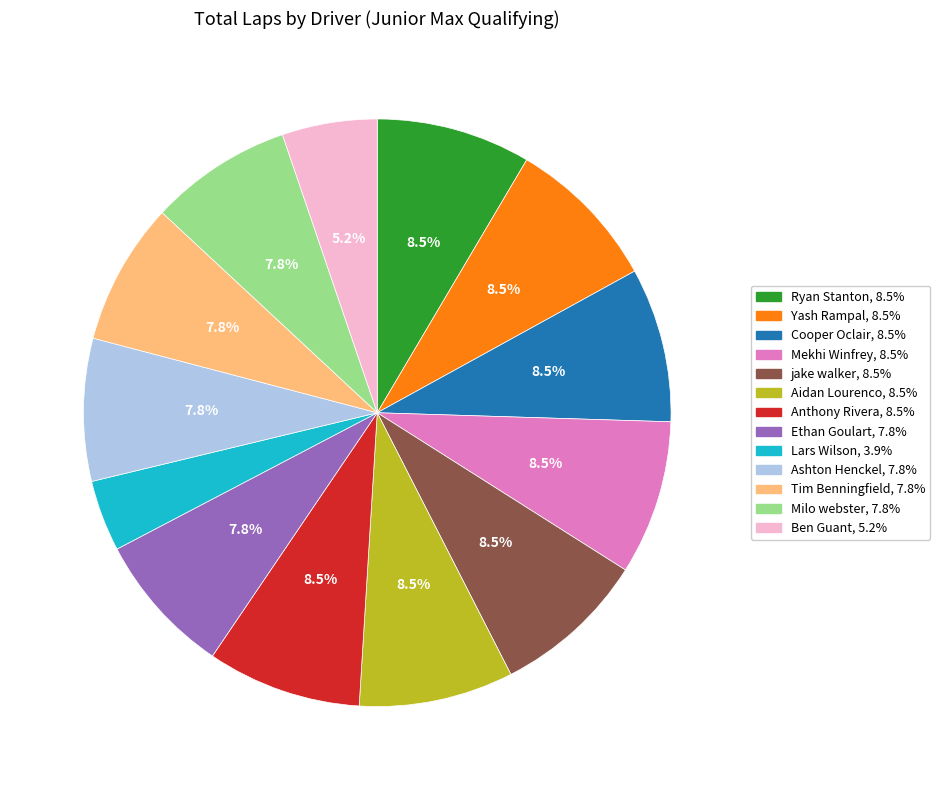

How many slices are in this pie chart?

13